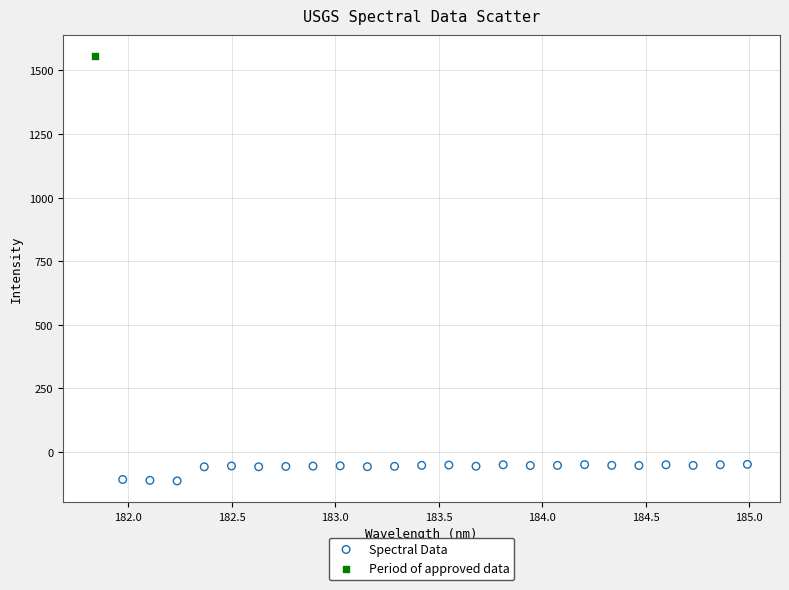

What are all the series names shown in the legend?

Spectral Data, Period of approved data